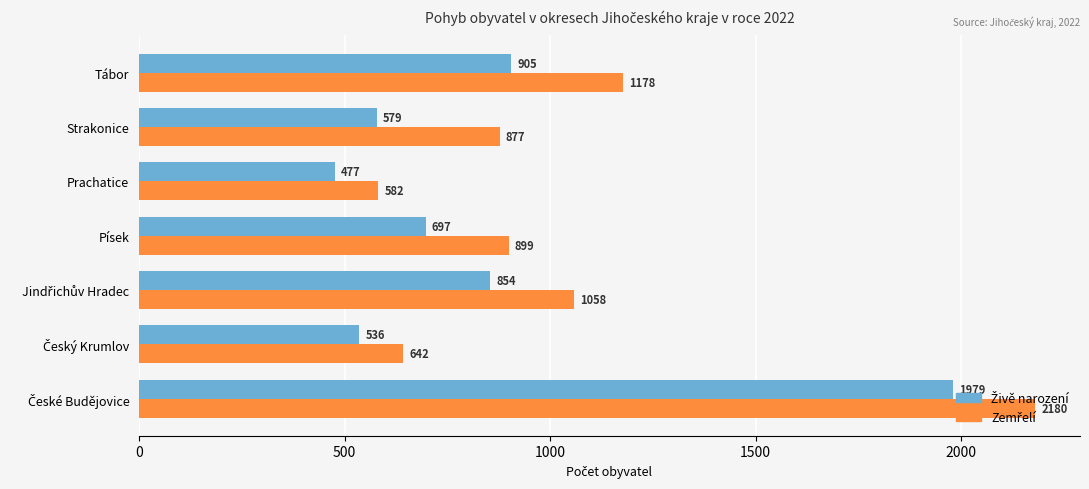

Which label corresponds to the smallest value in the chart?

Prachatice